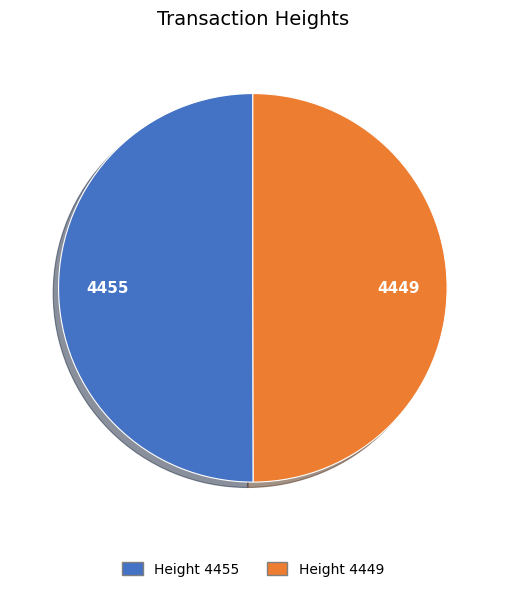

The Height 4455 slice represents 50% of the pie. True or false?

True